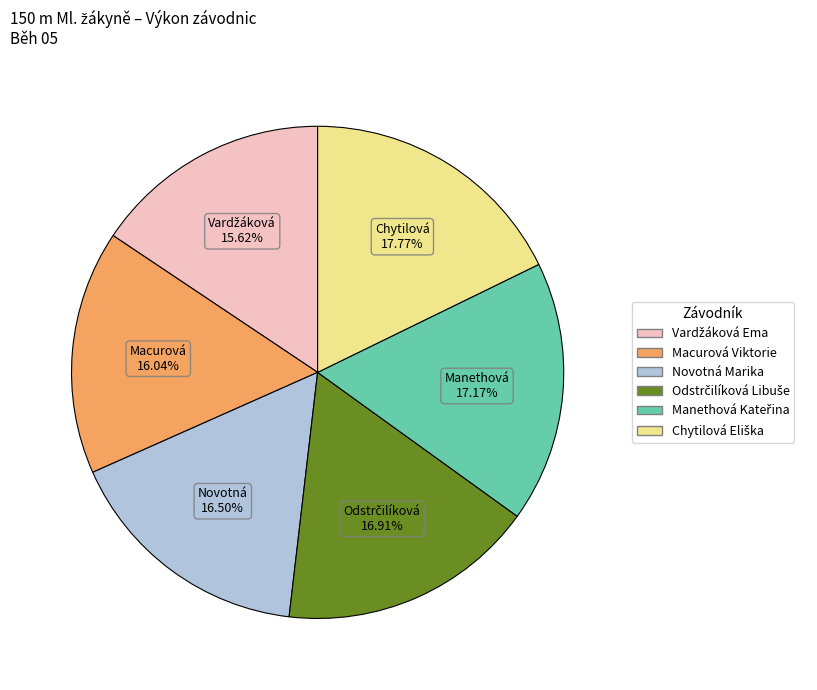

What is the ratio of the value at Novotná Marika to the value at Macurová Viktorie?

1.0